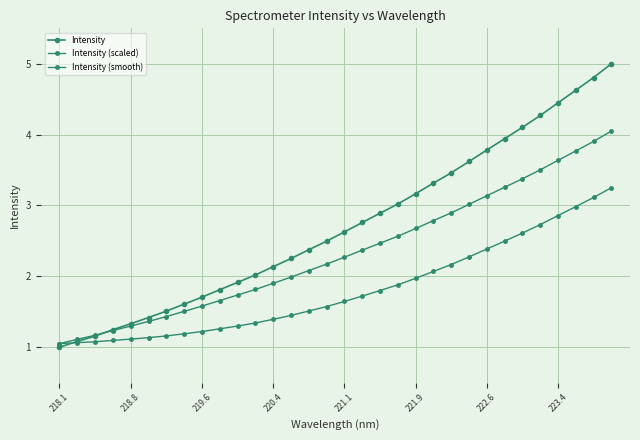

Count the number of categories in the chart.

32